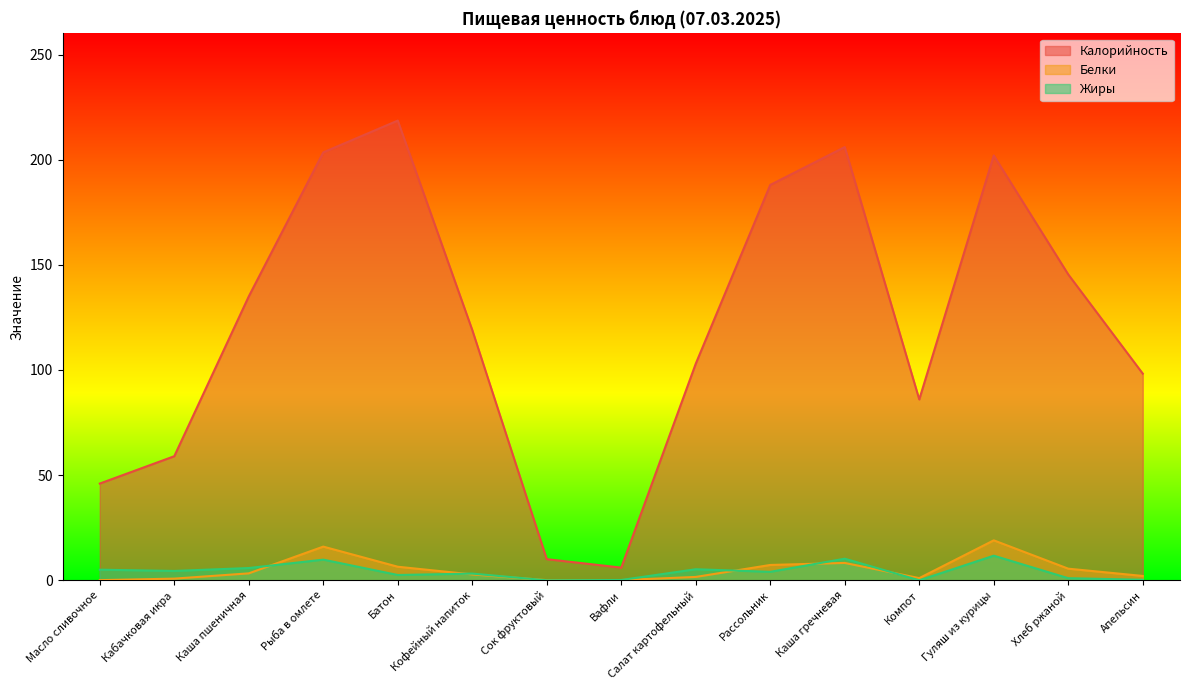

True or false: Жиры and Калорийность cross at least once.

False